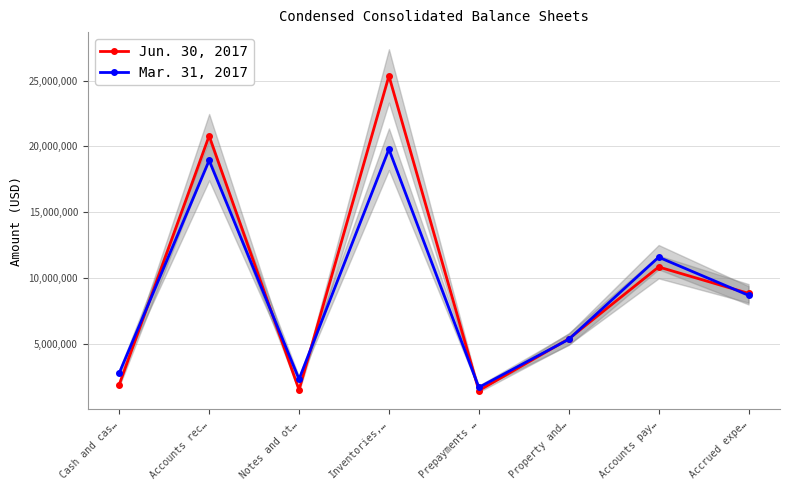

What is the difference between the second highest and second lowest values in the Mar. 31, 2017 series?

16626780